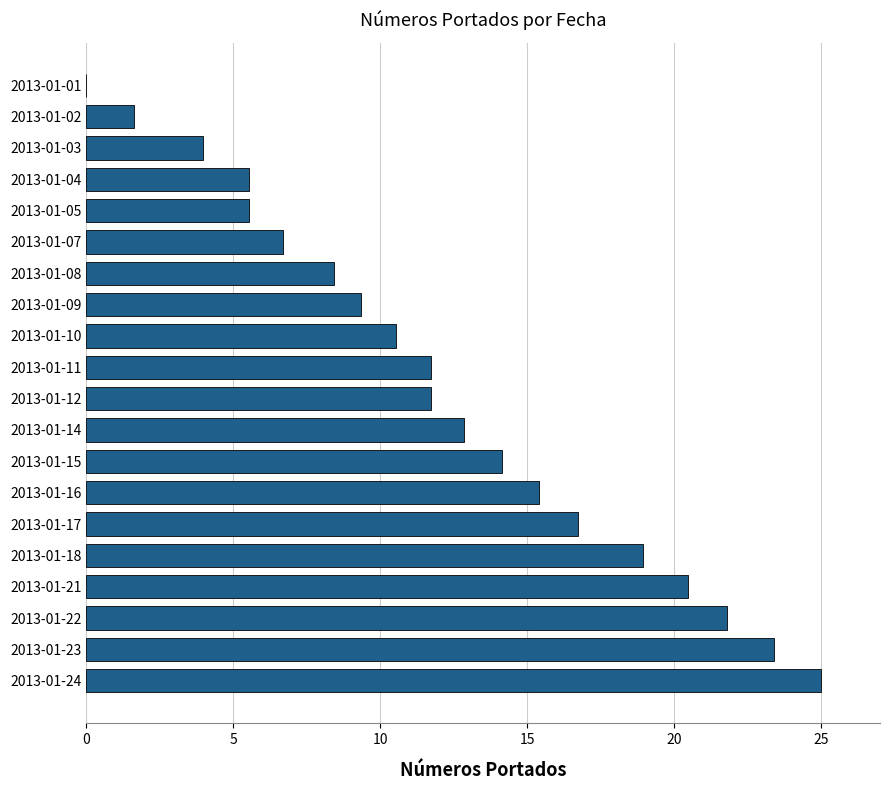

What is the change in value from 2013-01-08 to 2013-01-09?

+0.9